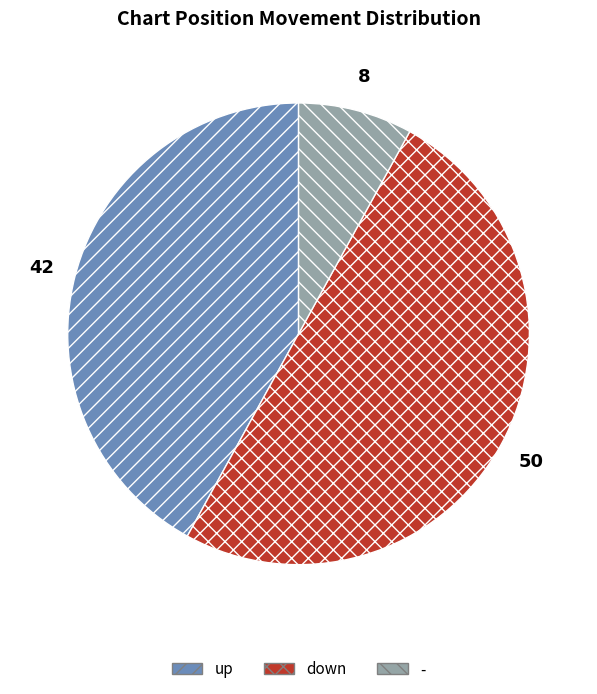

Does - represent more than half of the total?

No